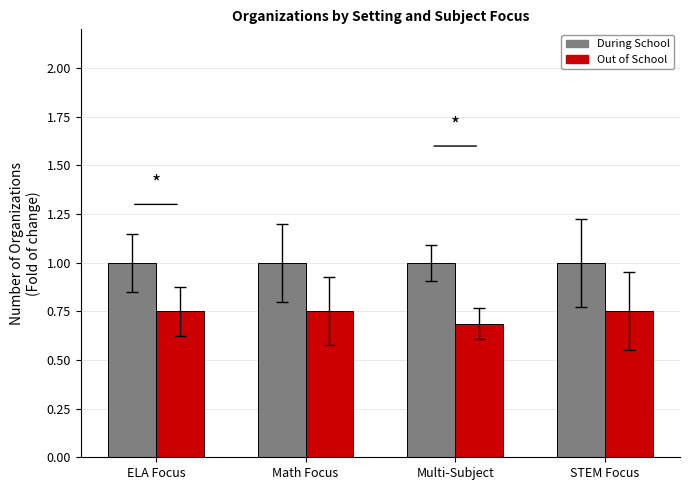

Rank the series by their maximum value, from highest to lowest.

During School, Out of School